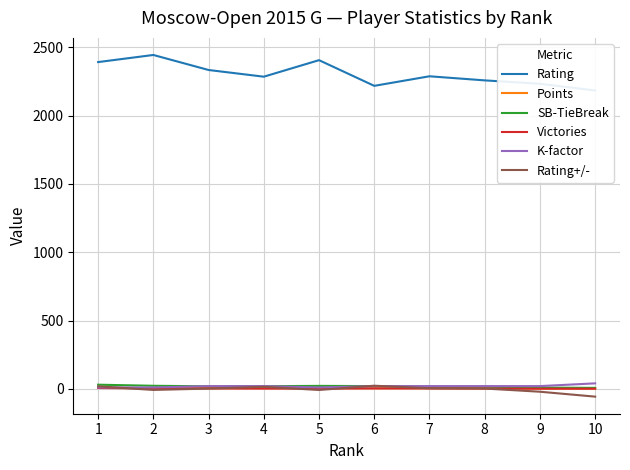

True or false: K-factor and Rating cross at least once.

False